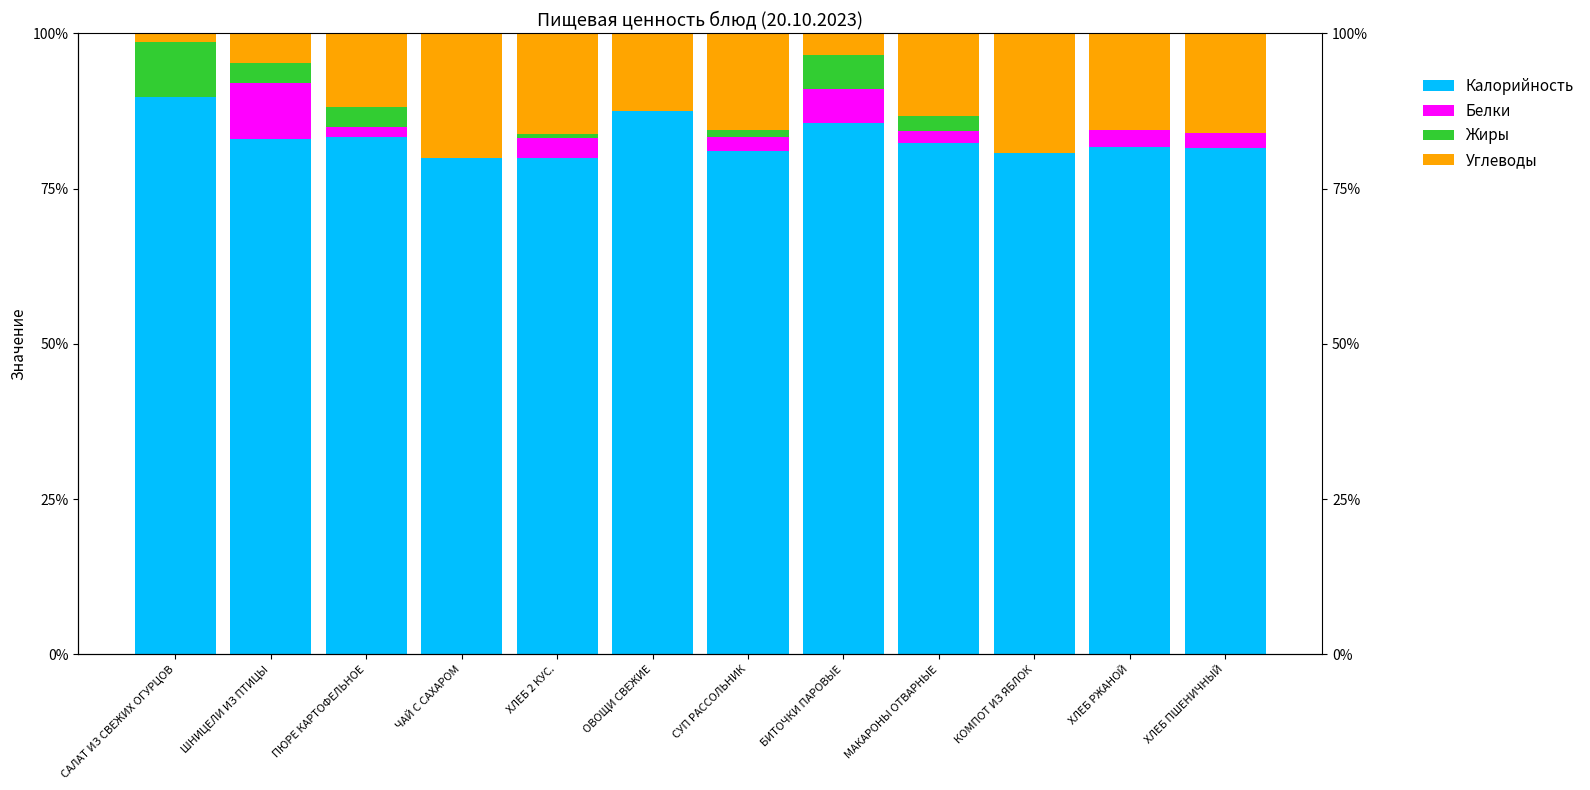

How many data points in Калорийность are less than 82?

6